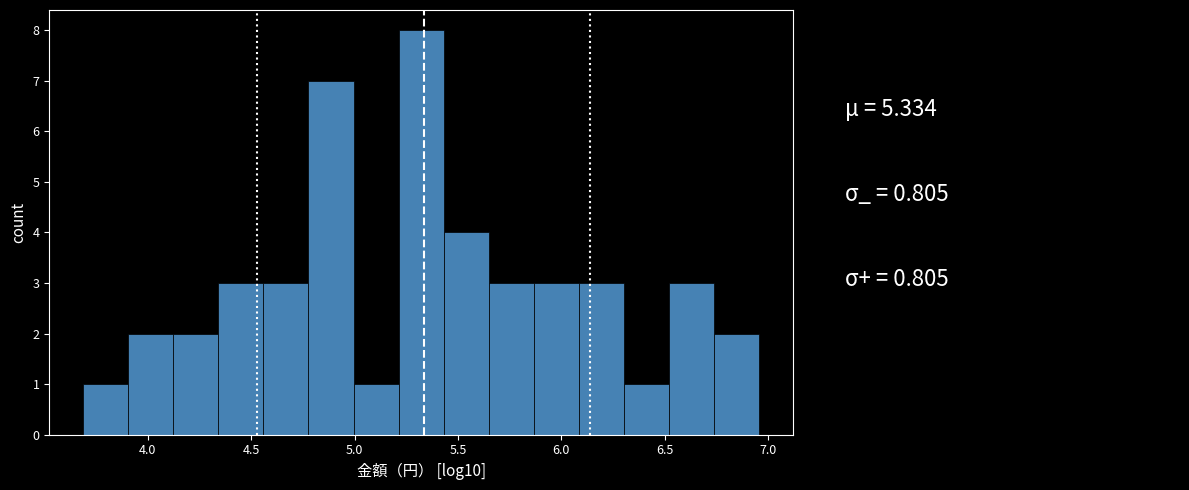

Which range on the x-axis has the tallest bar?

5.20 to 5.45